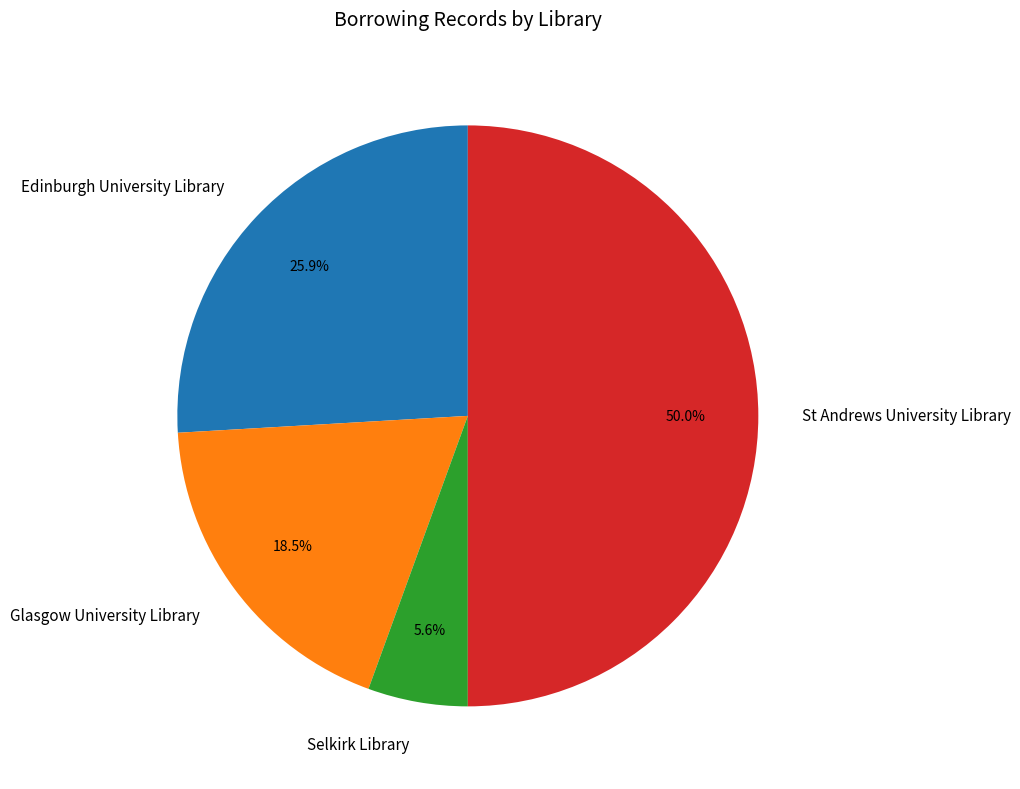

Is it true that Selkirk Library is 6% of the pie?

True